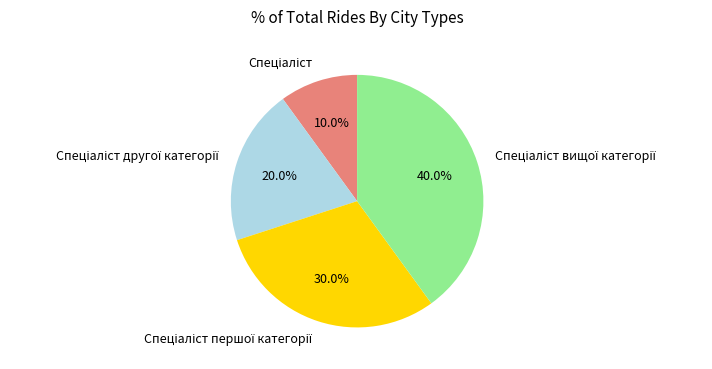

Is there any slice that represents more than half of the pie?

No